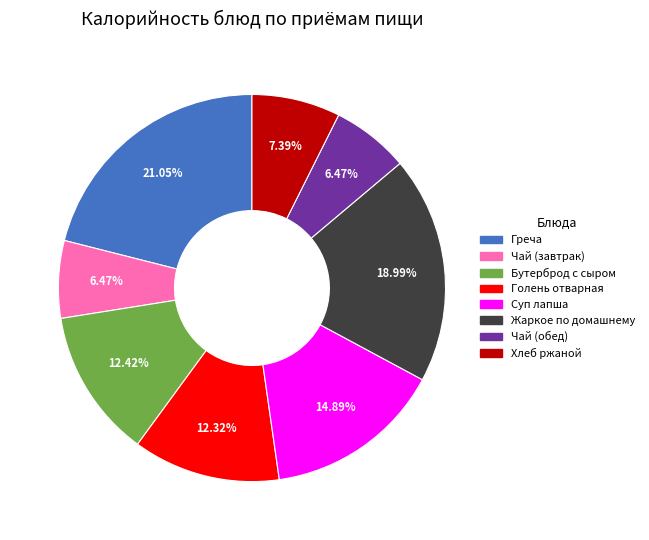

What portion of the pie excludes Чай (завтрак)?

93.5%